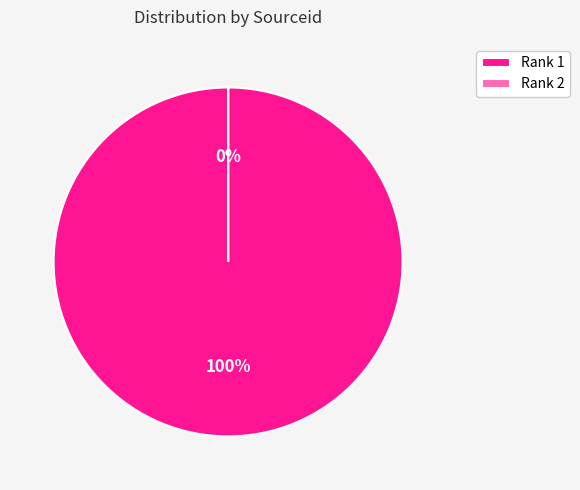

True or false: Rank 1 accounts for 90% of the total.

False